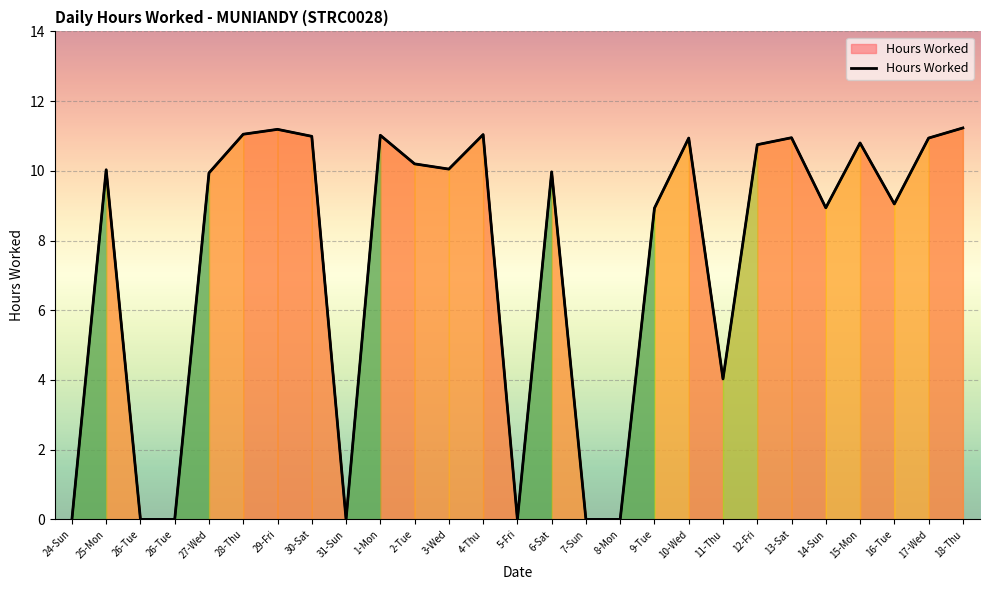

What is the label of the 14th point from the left?

5-Fri